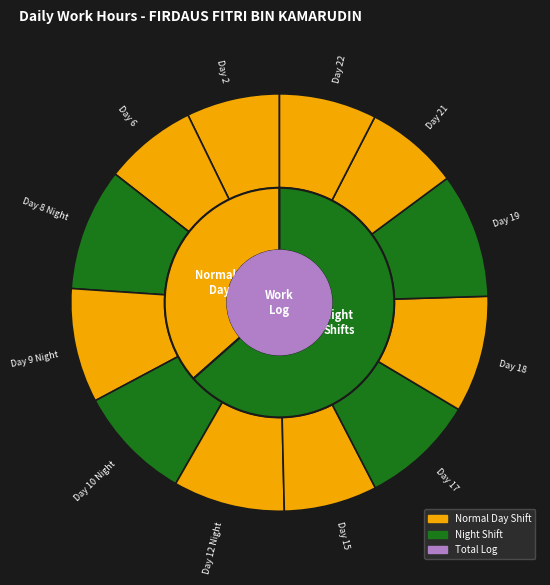

Count the number of slices in the pie.

12